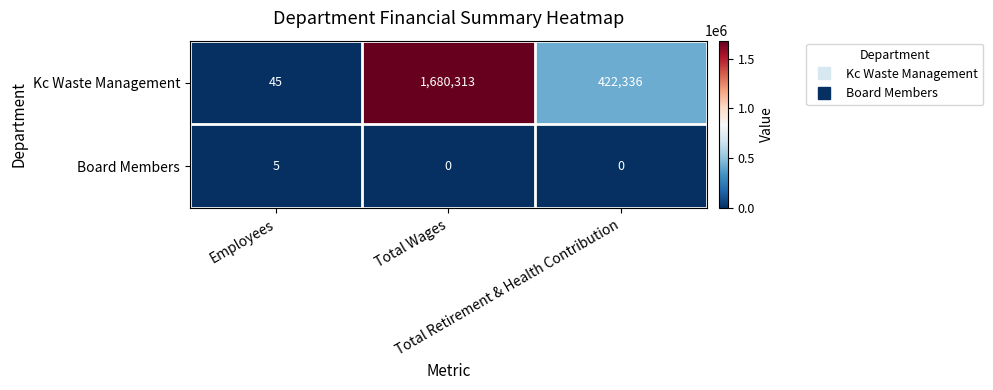

At Employees, list the series in order from smallest to largest.

Board Members, Kc Waste Management